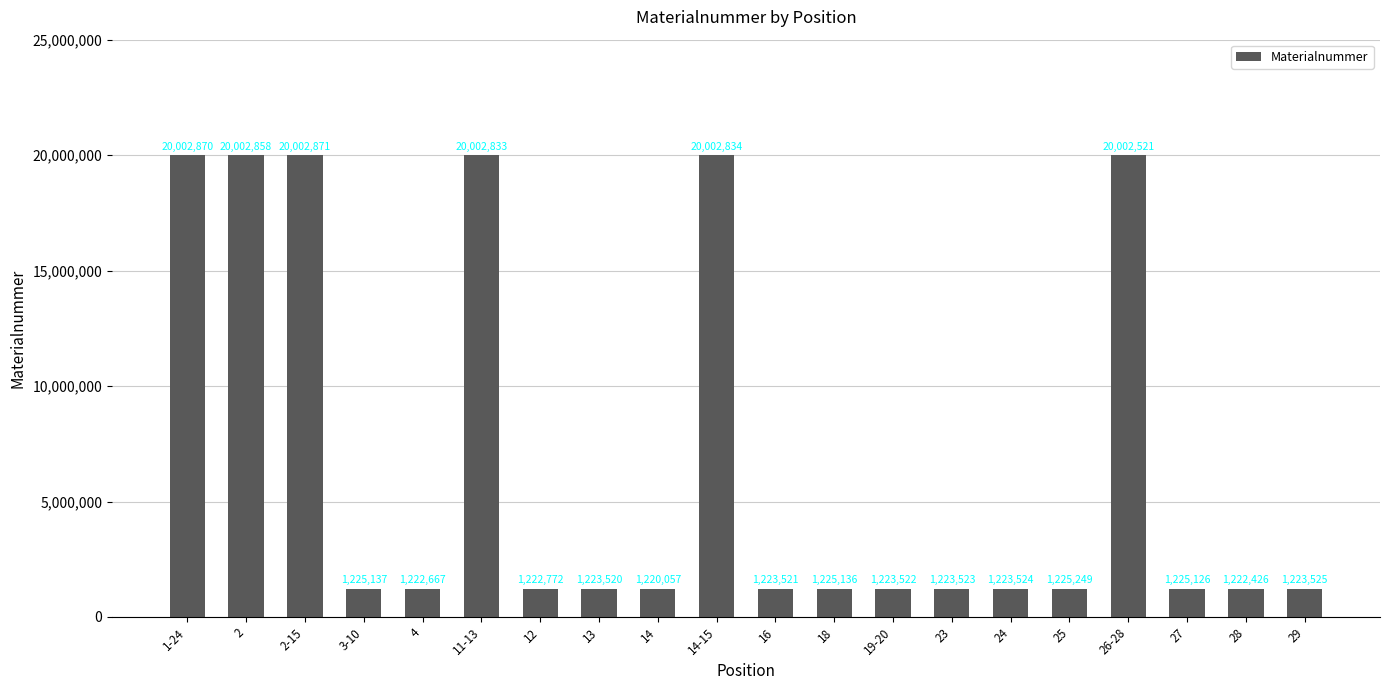

Are the bars horizontal?

No